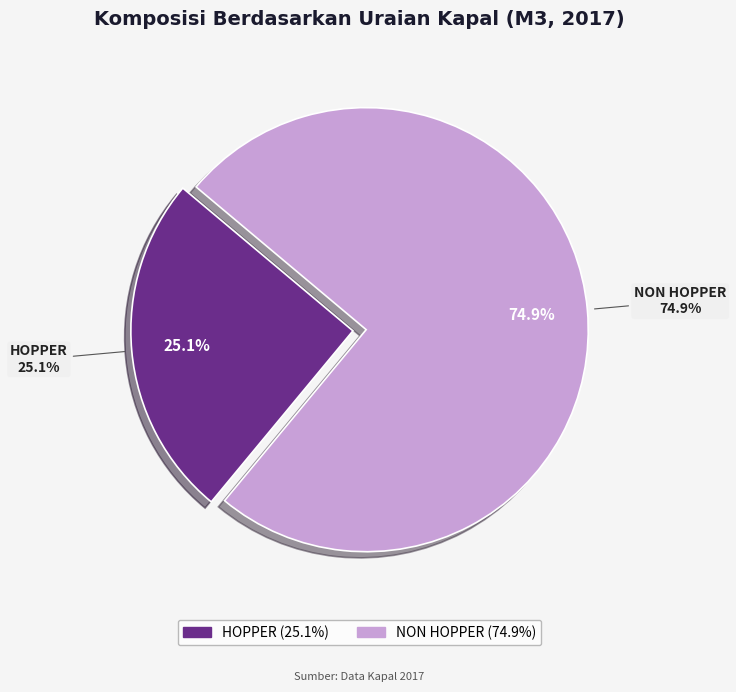

What is the largest slice in the pie chart?

NON HOPPER